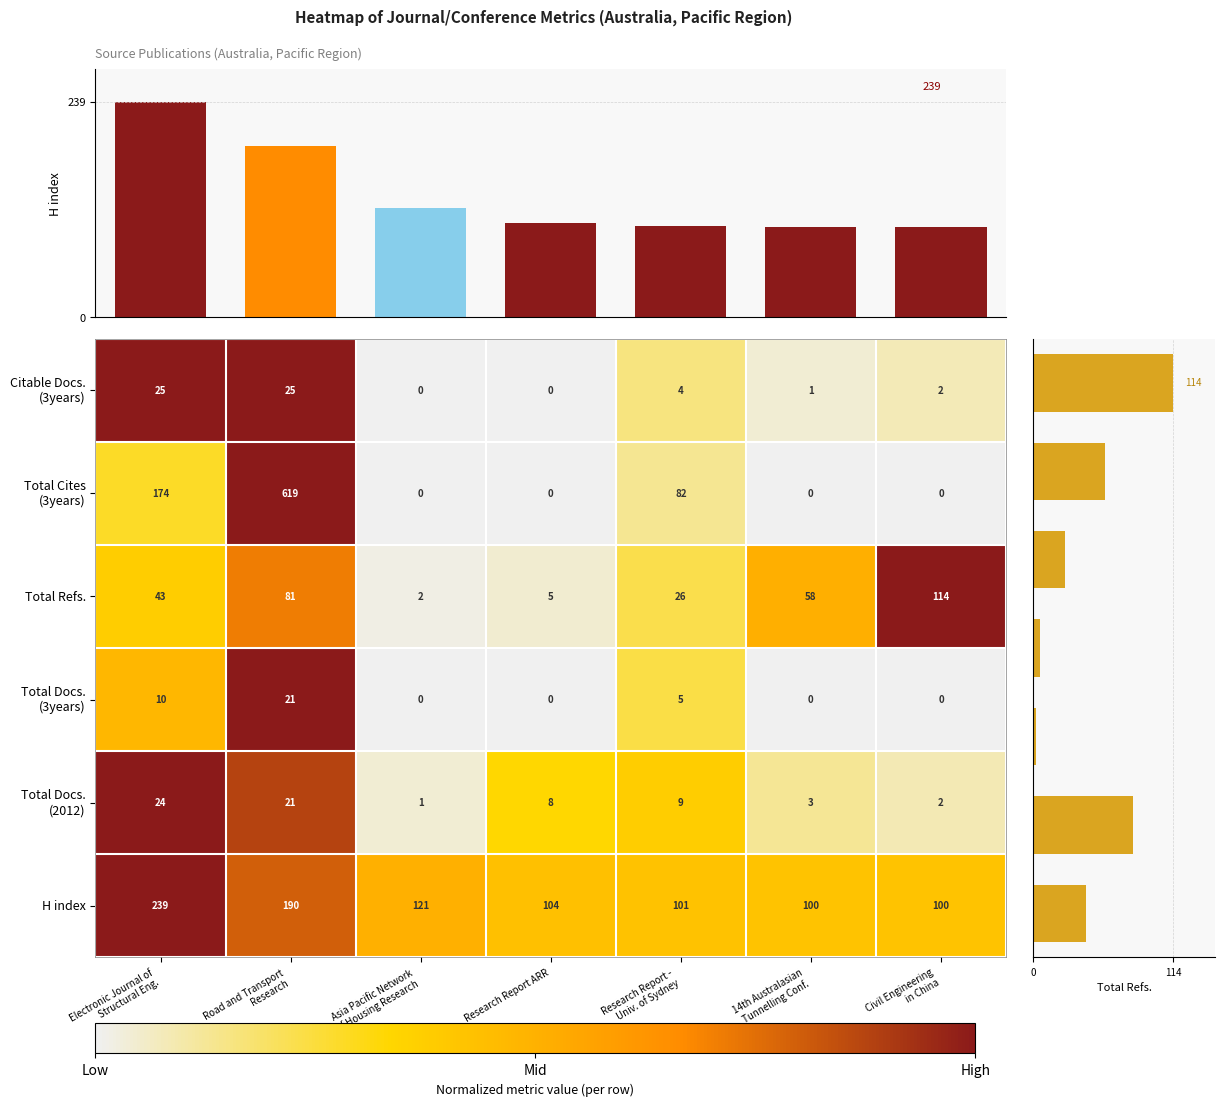

At which label is H index closest to 169?

Road and Transport
Research